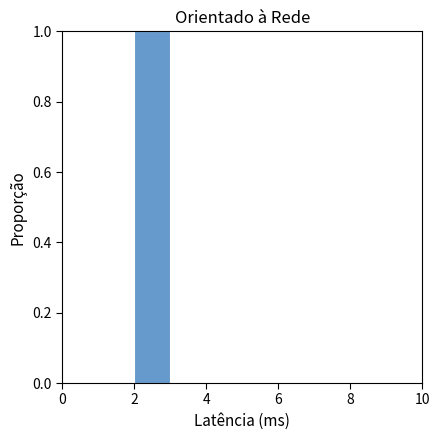

Over which range of the x-axis is the bar tallest?

2 to 3